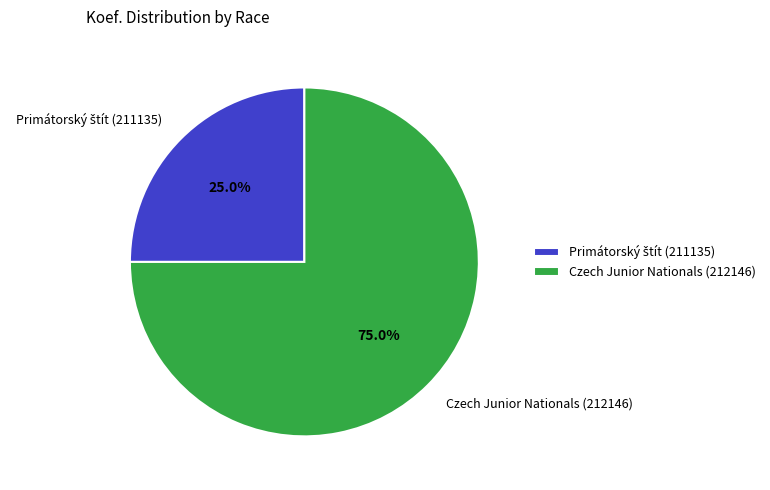

Does any single category account for the majority?

Yes